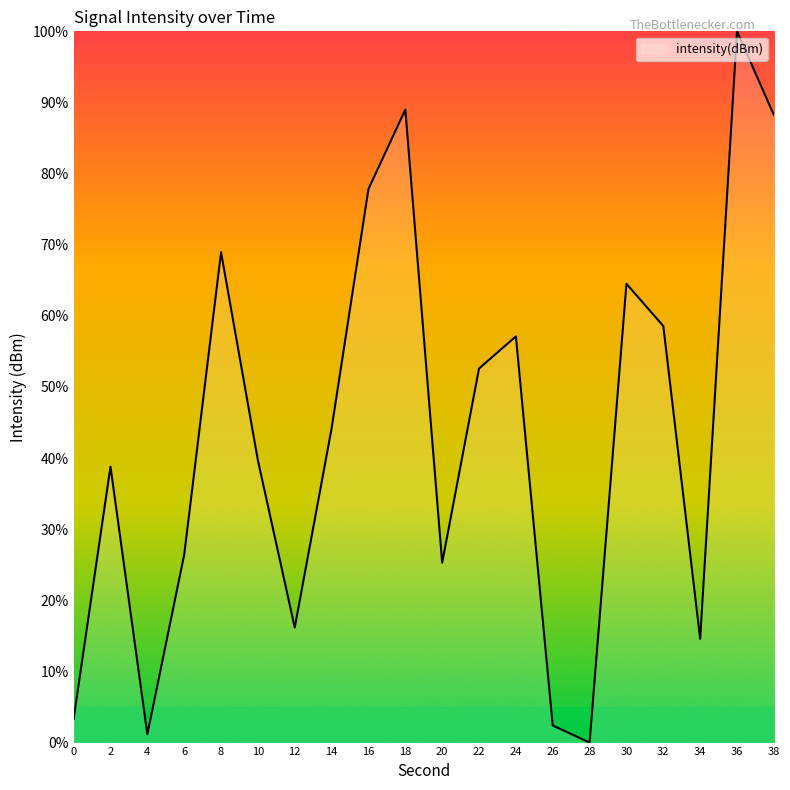

The chart shows a value of 24.8 at 8. True or false?

False